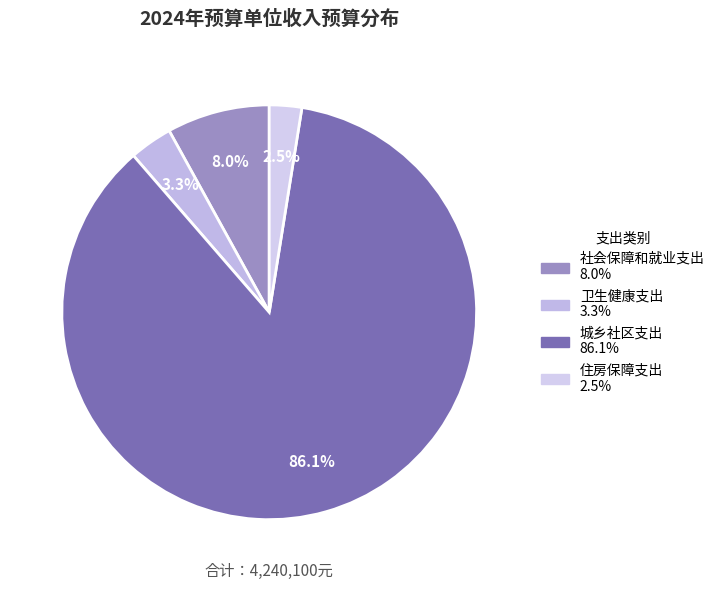

What is the largest slice in the pie chart?

城乡社区支出